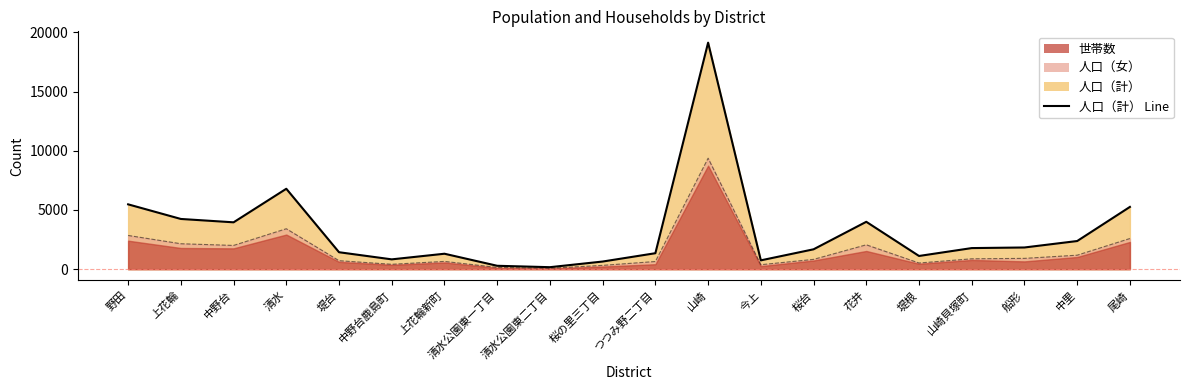

Between 清水 and 桜台, which series saw the biggest shift?

人口（計）